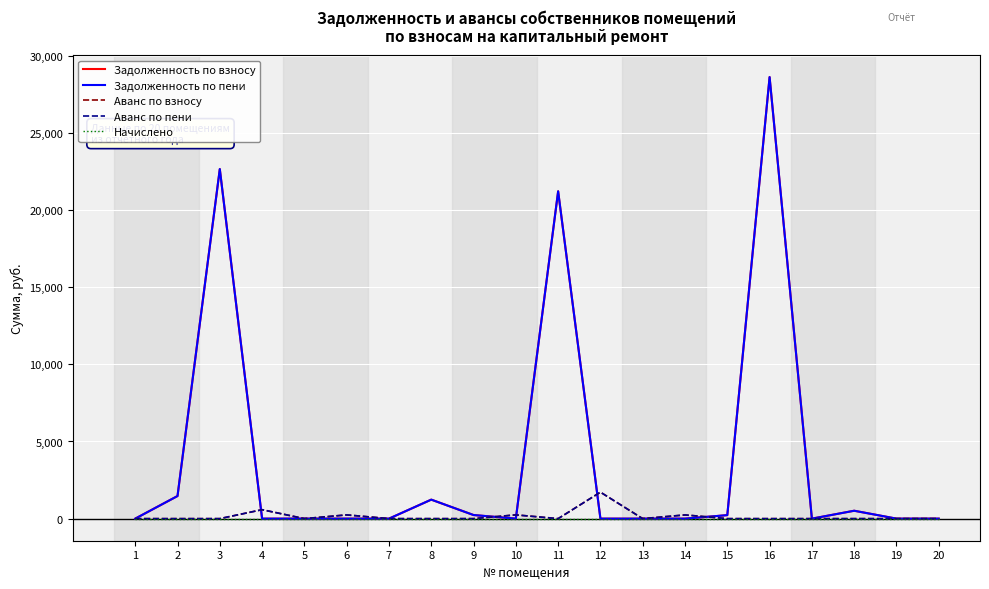

Between 14 and 6, which is larger?

14